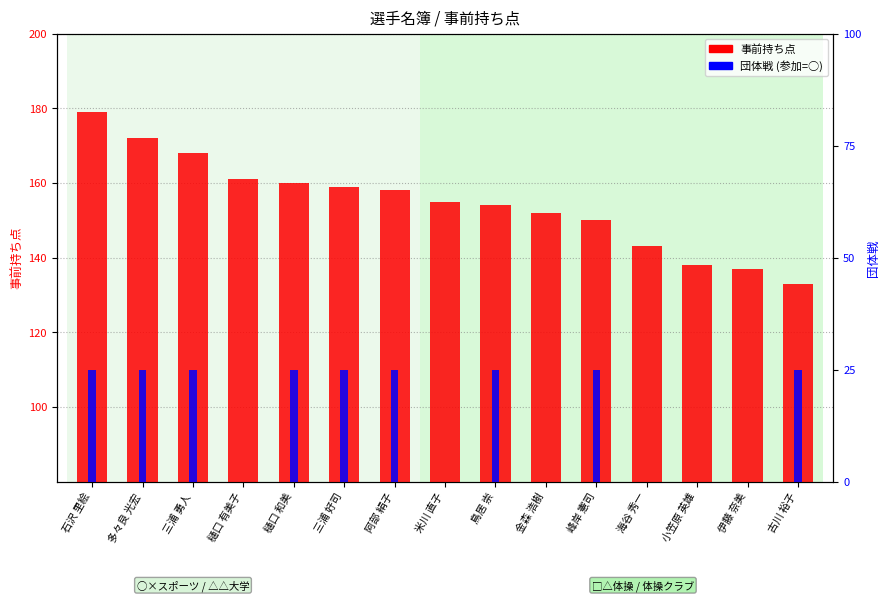

What are all the series names shown in the legend?

事前持ち点, 団体戦